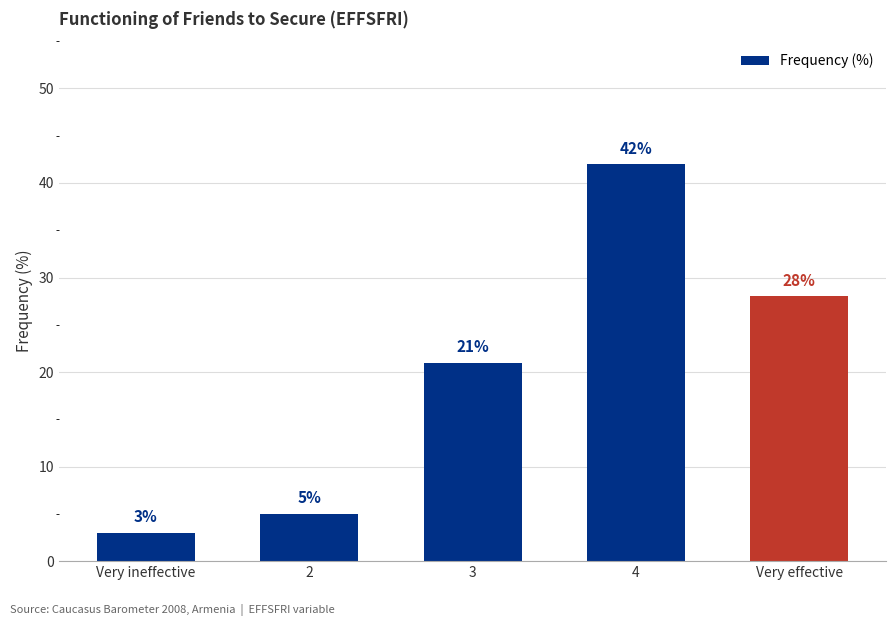

What is the difference between the maximum and minimum values?

39